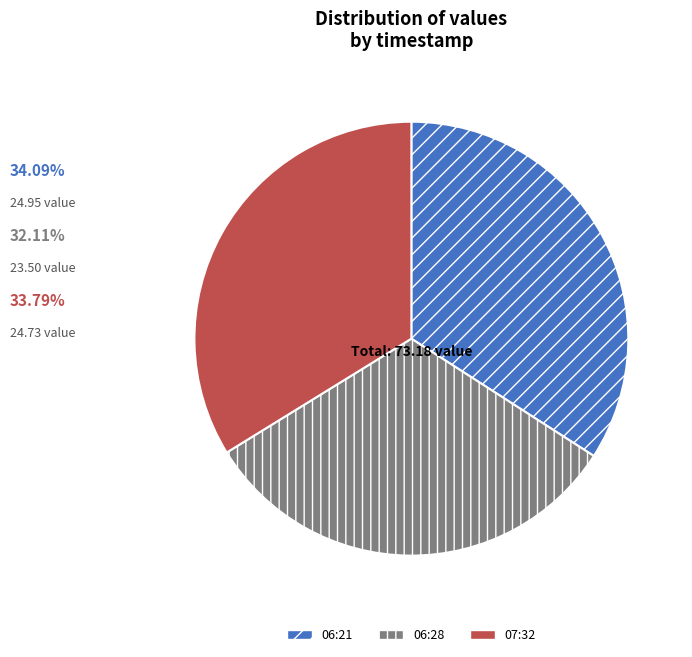

Is the sum of 06:28 and 07:32 greater than half?

Yes